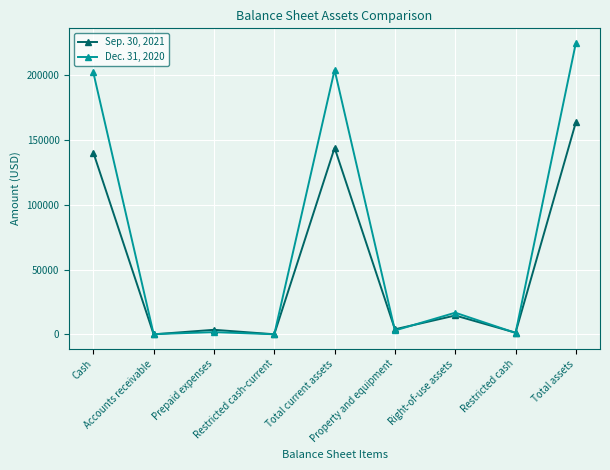

What is the maximum value shown in the chart?

225050